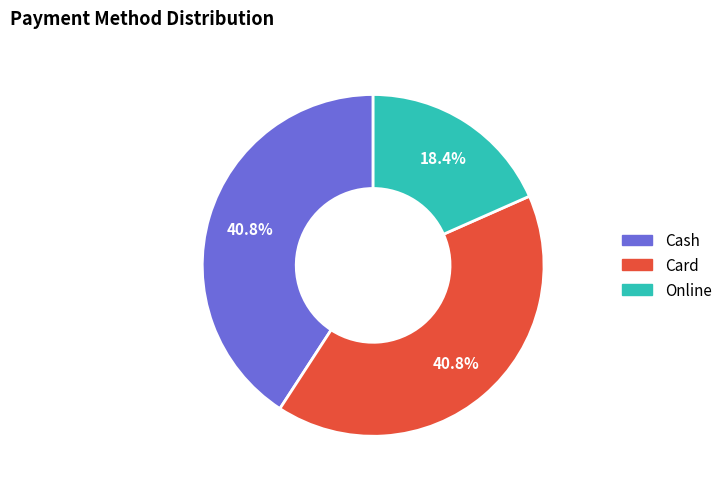

Is there a majority slice in this chart?

No